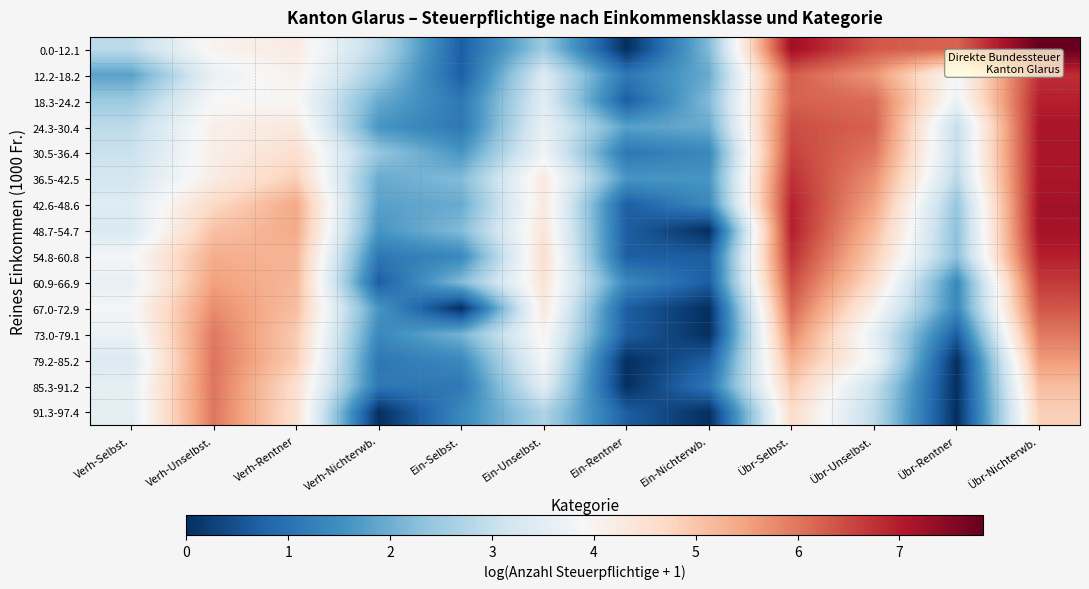

At Ein-Selbst., list the series in order from smallest to largest.

67.0-72.9, 0.0-12.1, 12.2-18.2, 18.3-24.2, 24.3-30.4, 85.3-91.2, 54.8-60.8, 79.2-85.2, 91.3-97.4, 30.5-36.4, 42.6-48.6, 73.0-79.1, 36.5-42.5, 48.7-54.7, 60.9-66.9